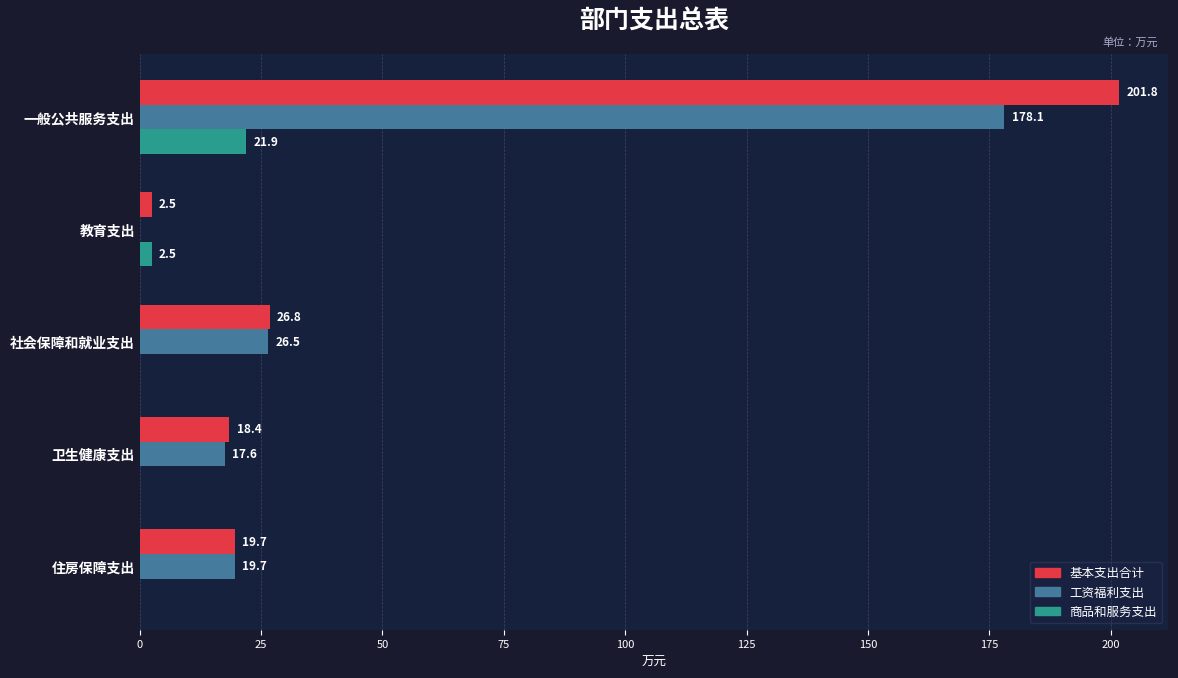

Which series changed the most between 一般公共服务支出 and 社会保障和就业支出?

基本支出合计